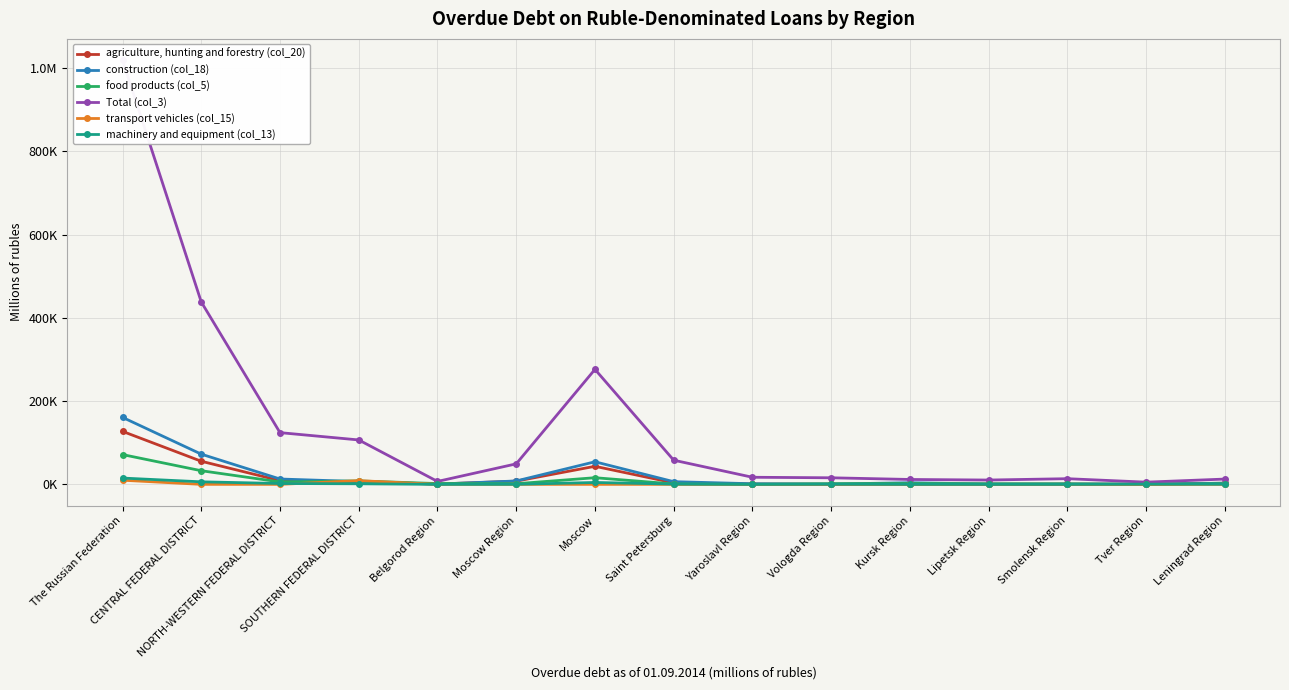

Reading left to right, what are all the values shown in this chart?

agriculture, hunting and forestry (col_20): 127316	55528	8870	5352	686	7752	43397	3588	707	225	246	357	511	307	2761
construction (col_18): 160912	72568	12869	6742	718	8183	54276	6462	1511	806	3917	863	904	341	2916
food products (col_5): 71547	32778	5818	8225	1924	1520	15976	997	126	1512	2050	1291	1222	92	1605
Total (col_3): 1019142	438137	124264	106696	7056	49284	276218	58057	17062	15794	11770	10398	13627	5328	12727
transport vehicles (col_15): 9979	37	13	8974	0	1	9	3	0	10	0	0	25	0	0
machinery and equipment (col_13): 15135	6087	2083	1378	0	95	4552	662	7	388	19	6	74	658	327